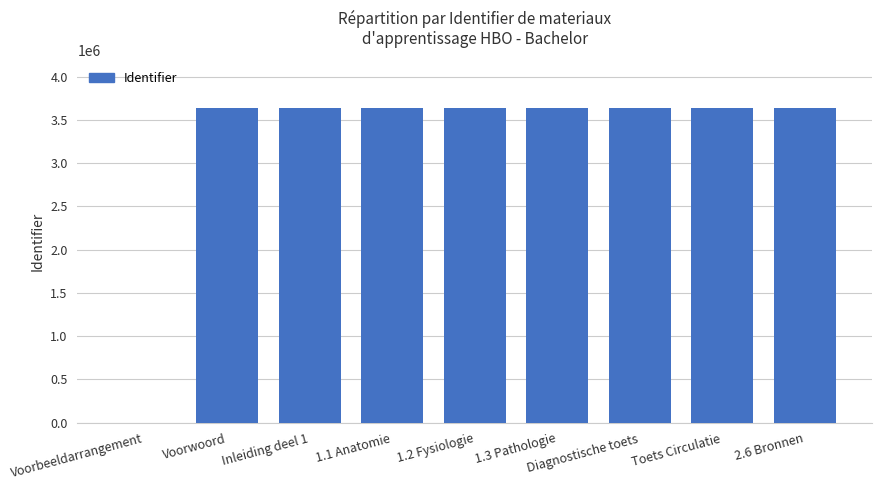

What is the average value?

3239283